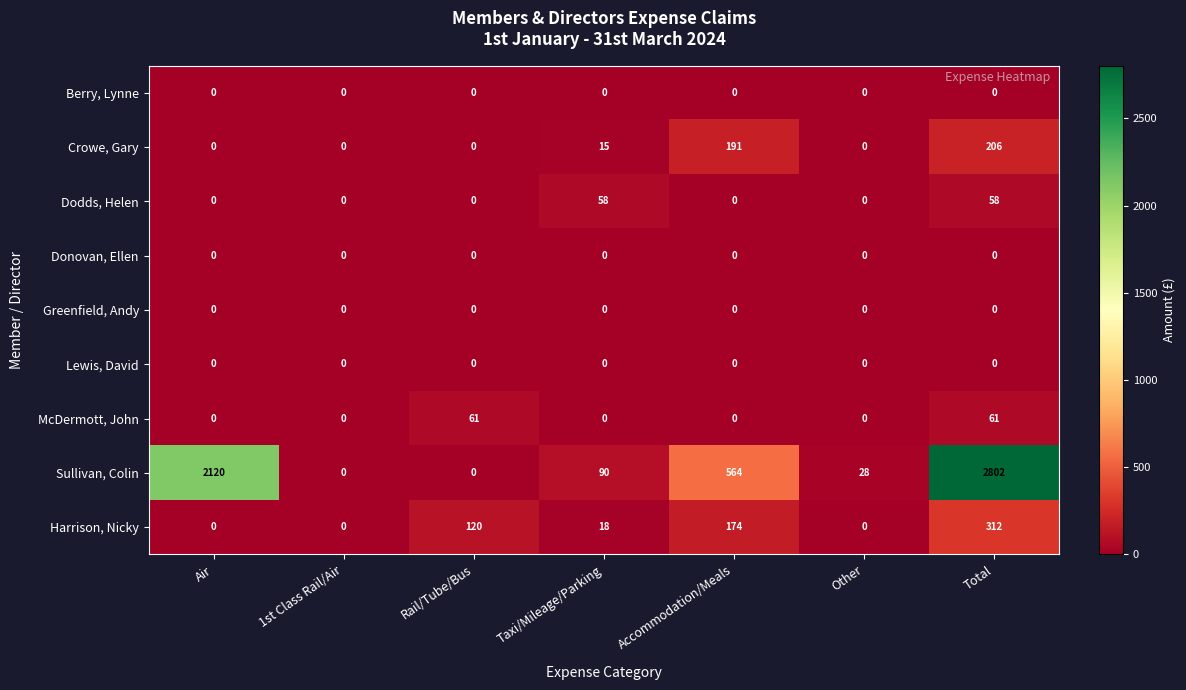

Between Air and Other, which series saw the biggest shift?

Sullivan, Colin